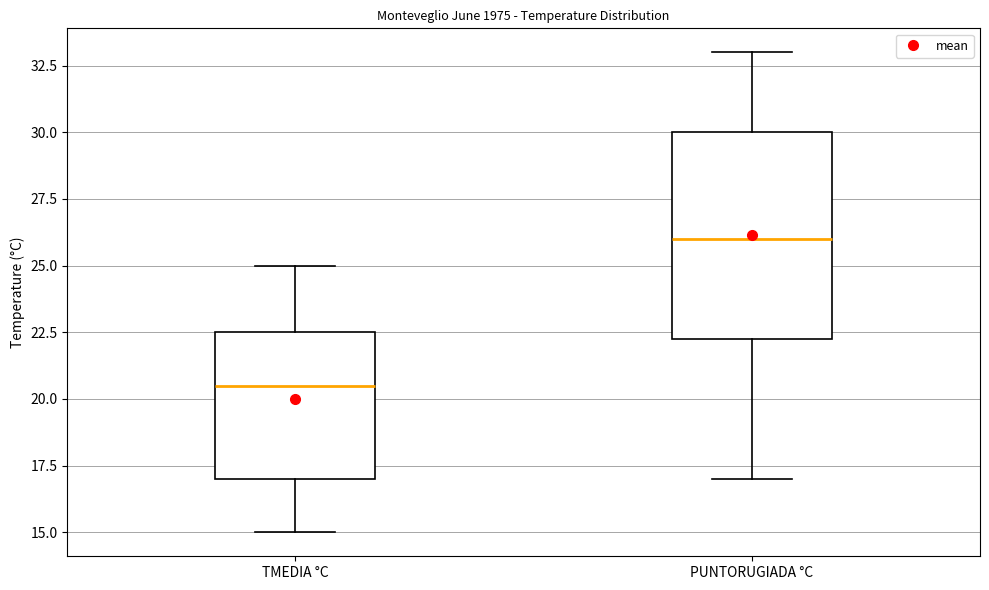

Reading left to right, read every box against the y-axis: the position of its median line, the range the box covers, and the ends of its whiskers. The values are not printed on the chart, so give them approximately, as read against the axis.

TMEDIA °C: median 20.5, box 17.0 to 22.5, whiskers 15.0 to 25.0
PUNTORUGIADA °C: median 26.0, box 22.5 to 30.0, whiskers 17.0 to 33.0